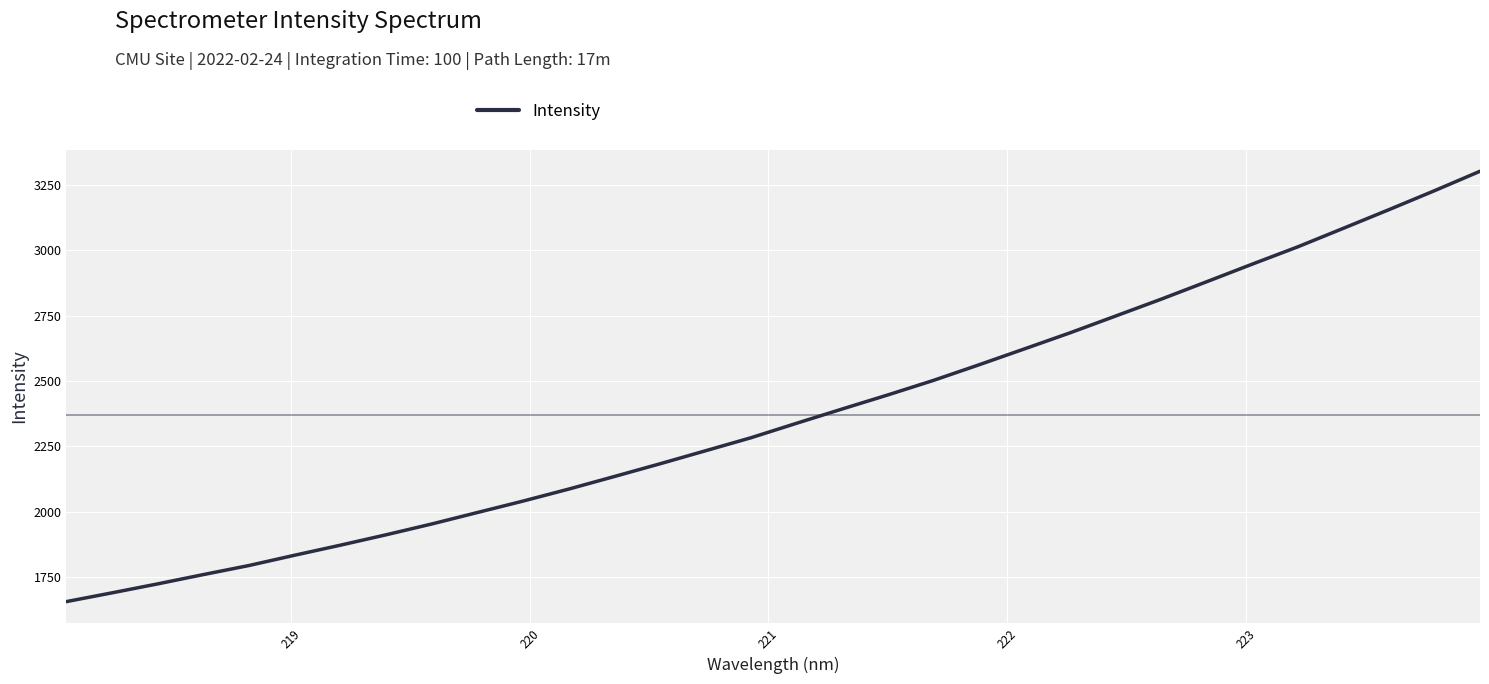

What is the difference between the second highest and minimum values?

1569.0